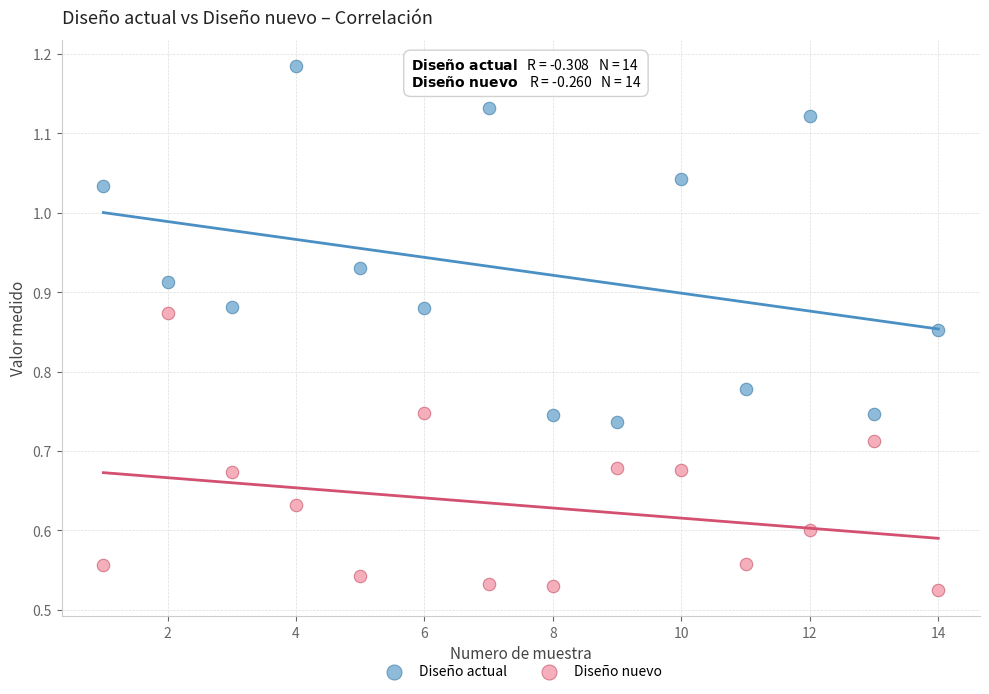

Which series contains the lowest Y value?

Diseño nuevo